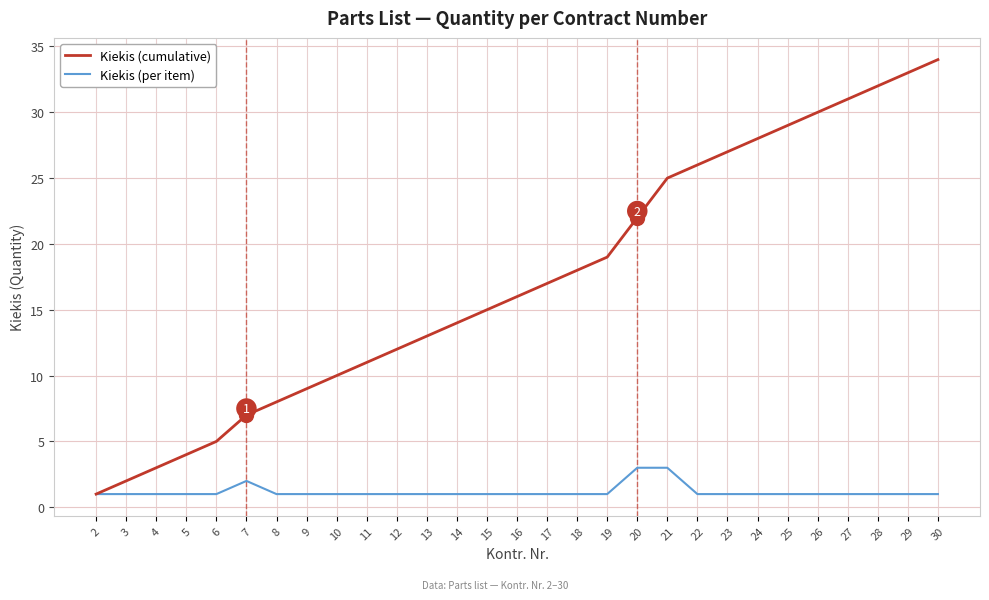

At which category is the sum across all series the highest?

30